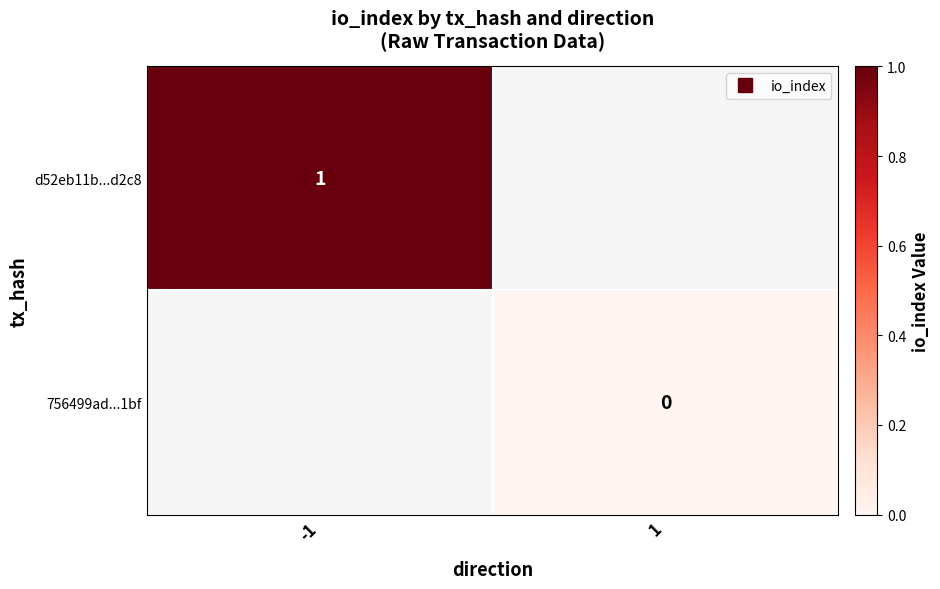

At which category does the chart reach its minimum across all series?

1